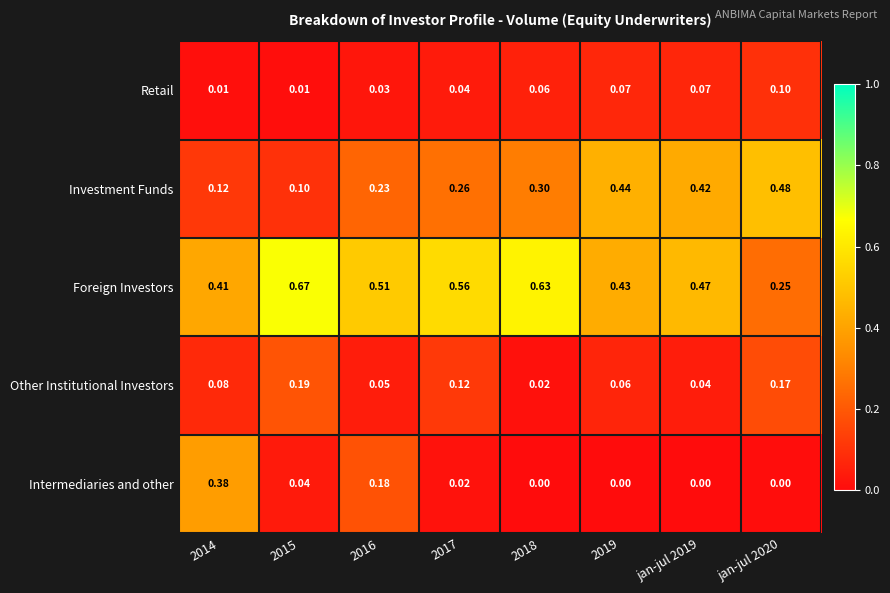

Which series has the largest range (max minus min)?

Foreign Investors